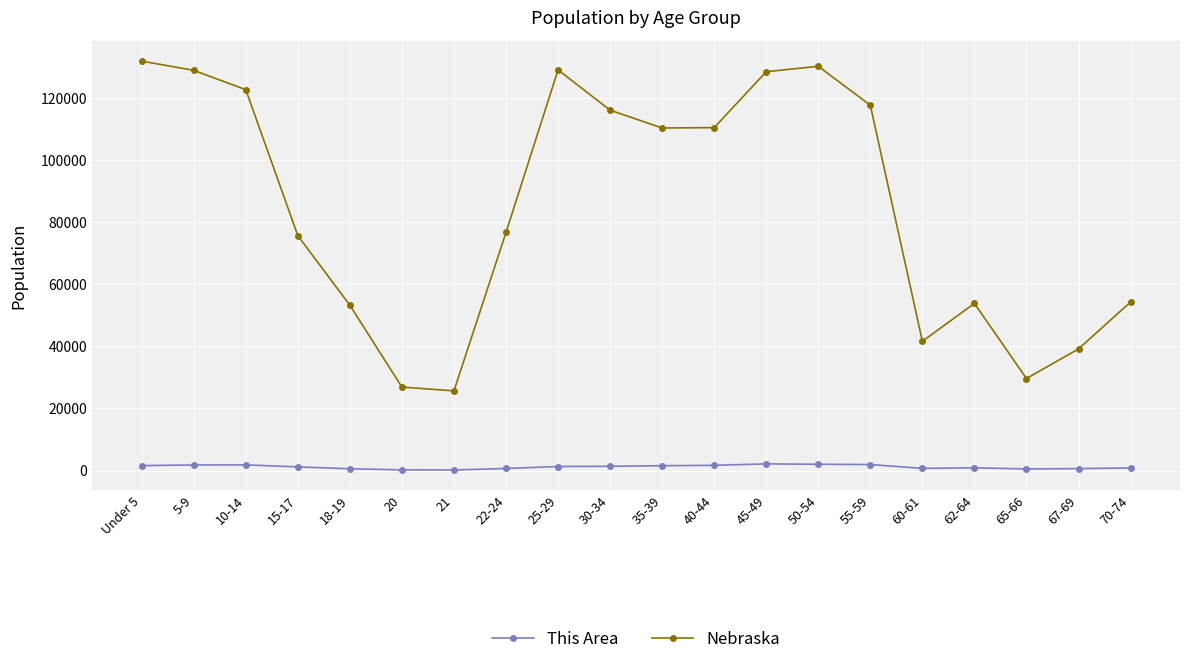

True or false: This Area and Nebraska cross at least once.

False